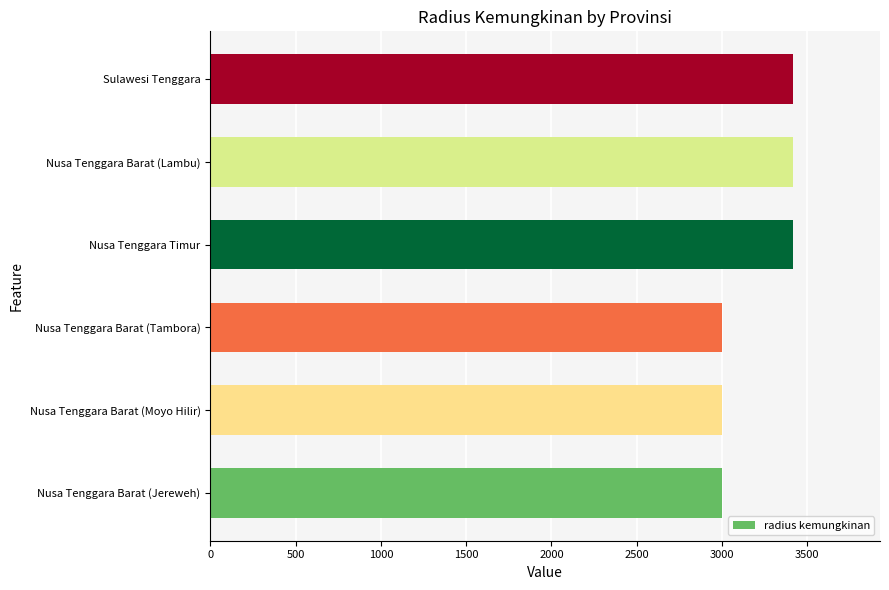

Is it true that the value at Nusa Tenggara Barat (Lambu) is 3414?

True